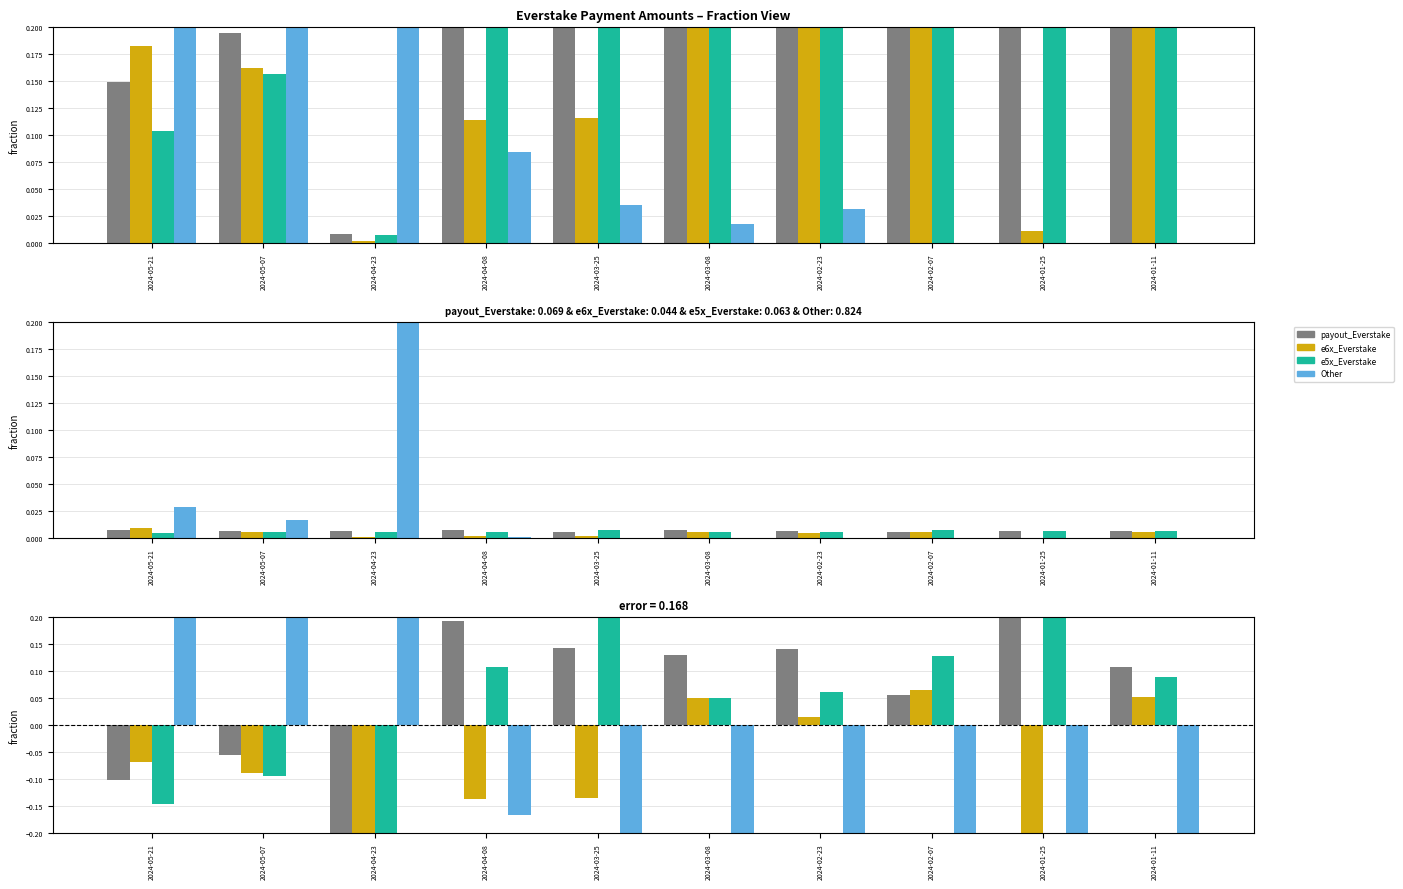

The e5x_Everstake series shows 0.1 at 2024-04-08. True or false?

True